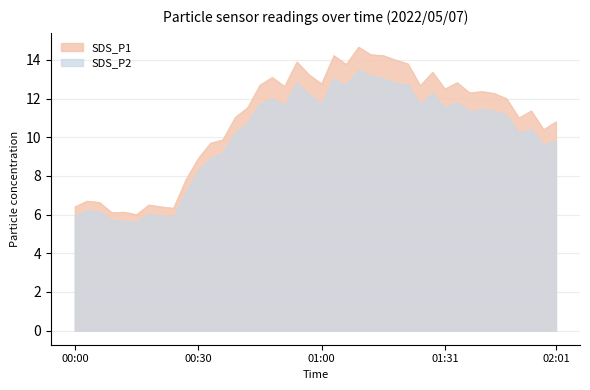

What is the smallest value displayed?

5.6